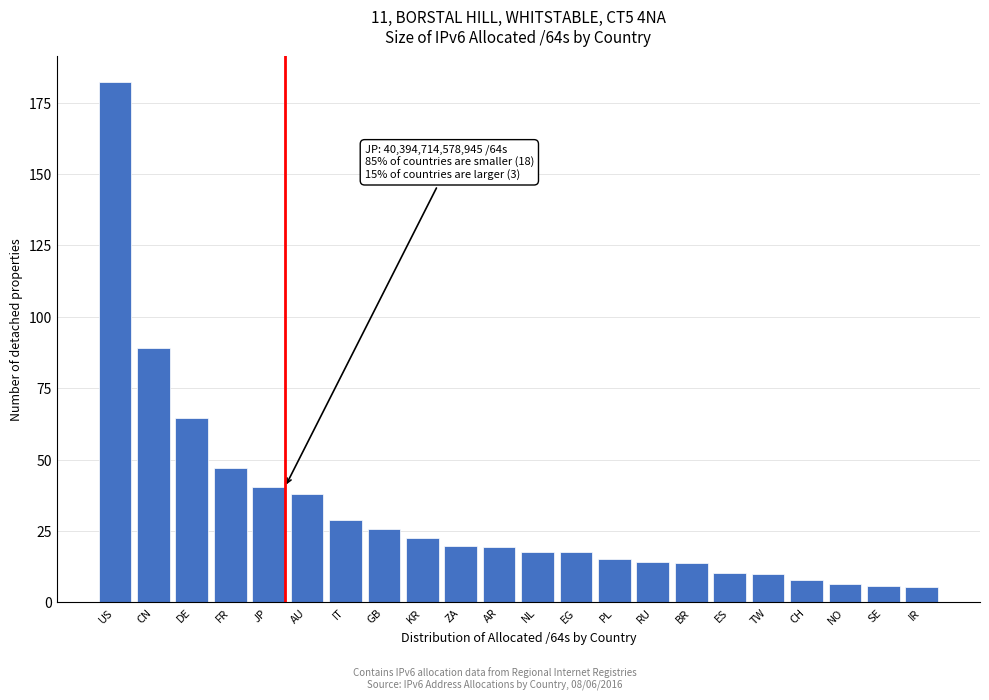

What is the sum of the values at SE and DE?

70.6